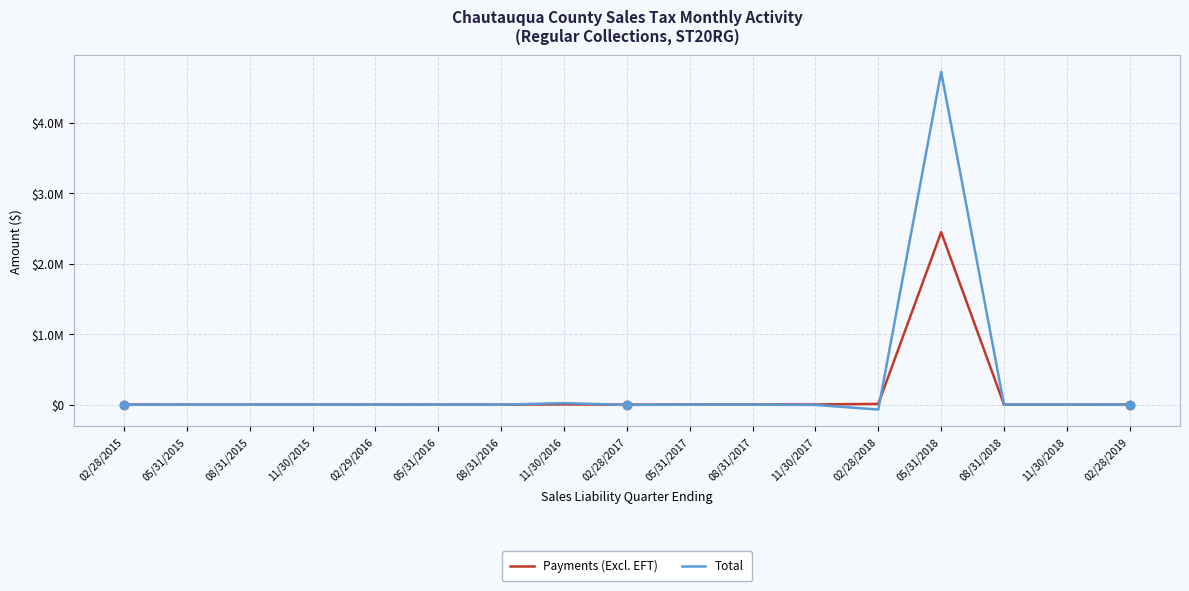

Does the chart have visible grid lines?

Yes